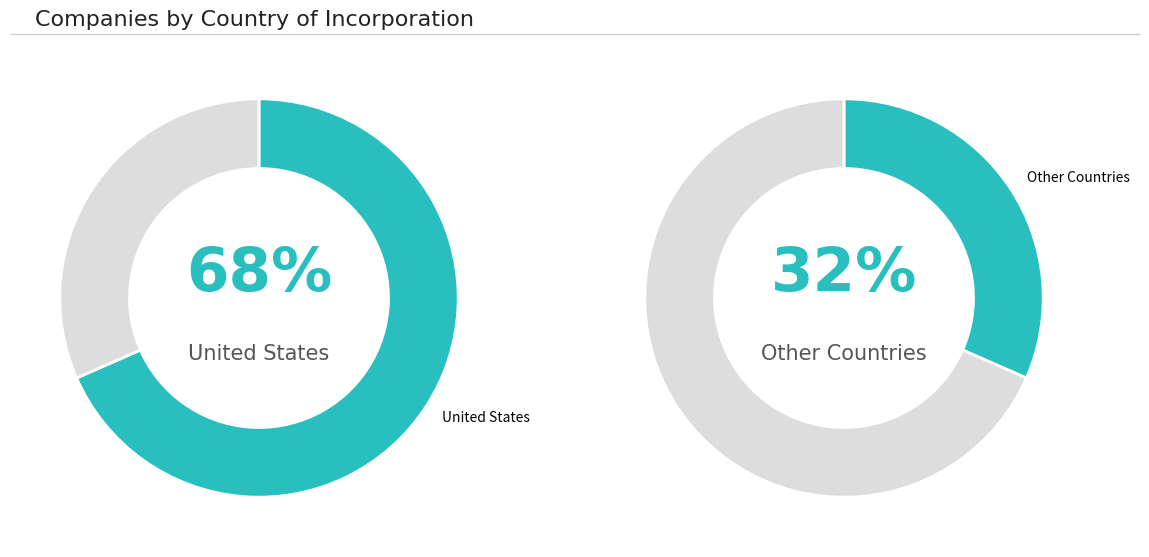

Which slice is the largest?

United States